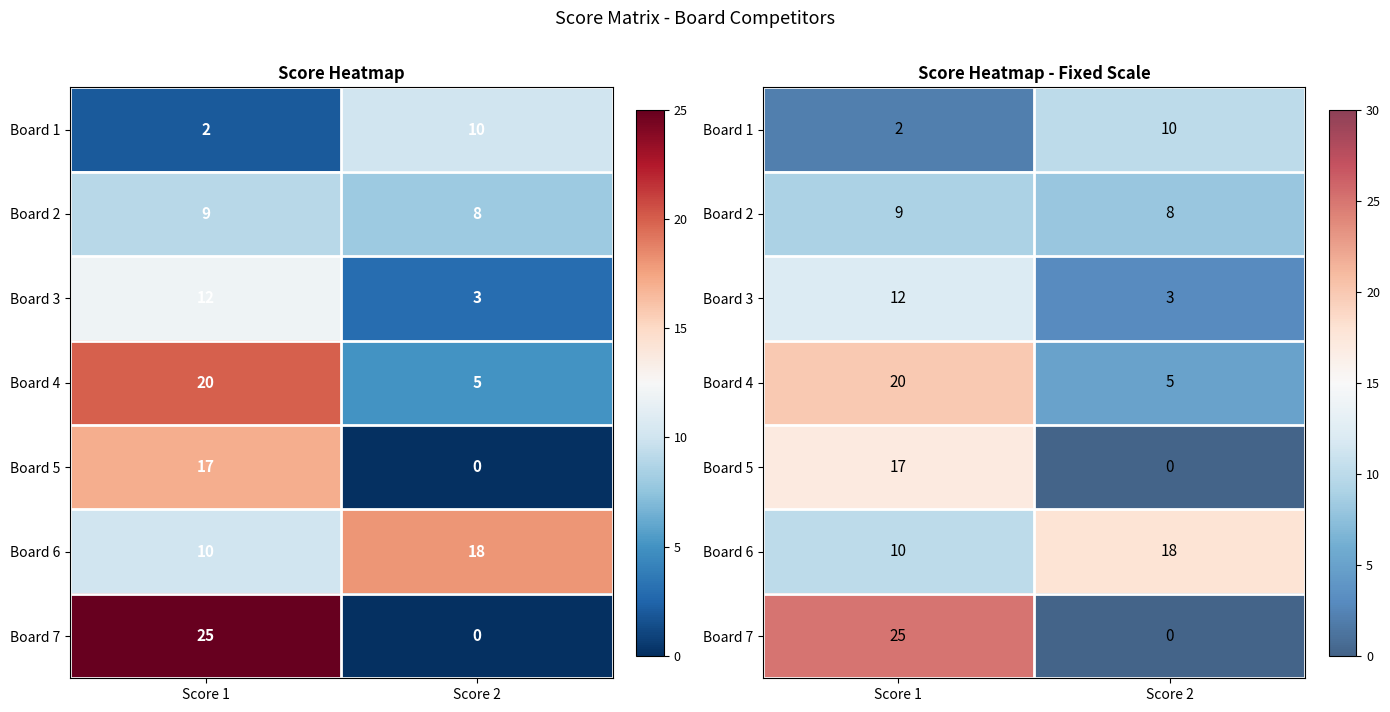

Rank the series by their maximum value, from highest to lowest.

Board 7, Board 4, Board 6, Board 5, Board 3, Board 1, Board 2